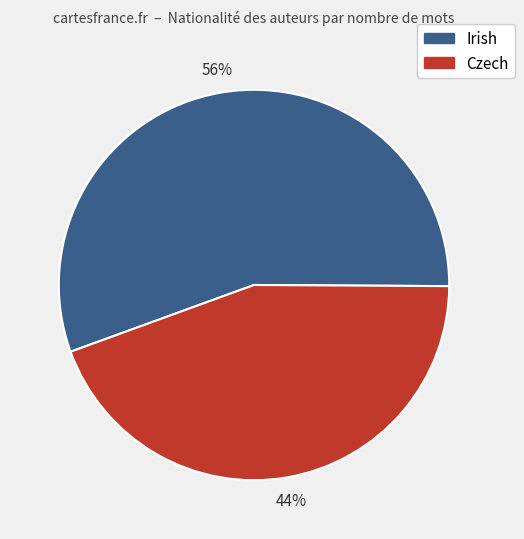

Is there any slice that represents more than half of the pie?

Yes